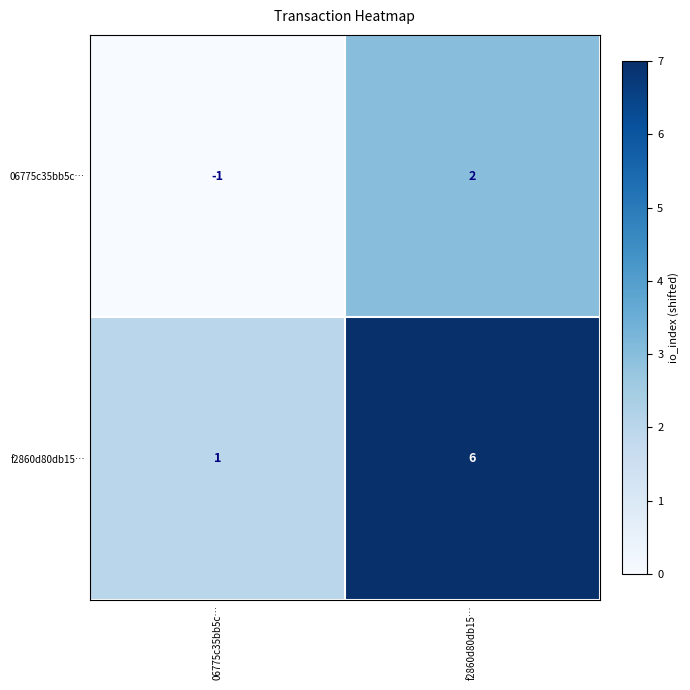

What is the difference between the 06775c35bb5c… values at 06775c35bb5c… and f2860d80db15…?

3